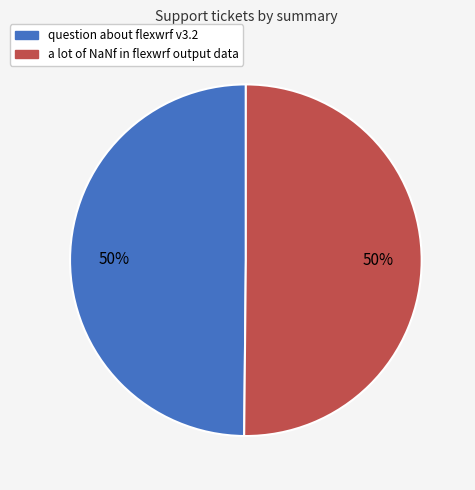

What is the ratio of the value at a lot of NaNf in flexwrf output data to the value at question about flexwrf v3.2?

1.0